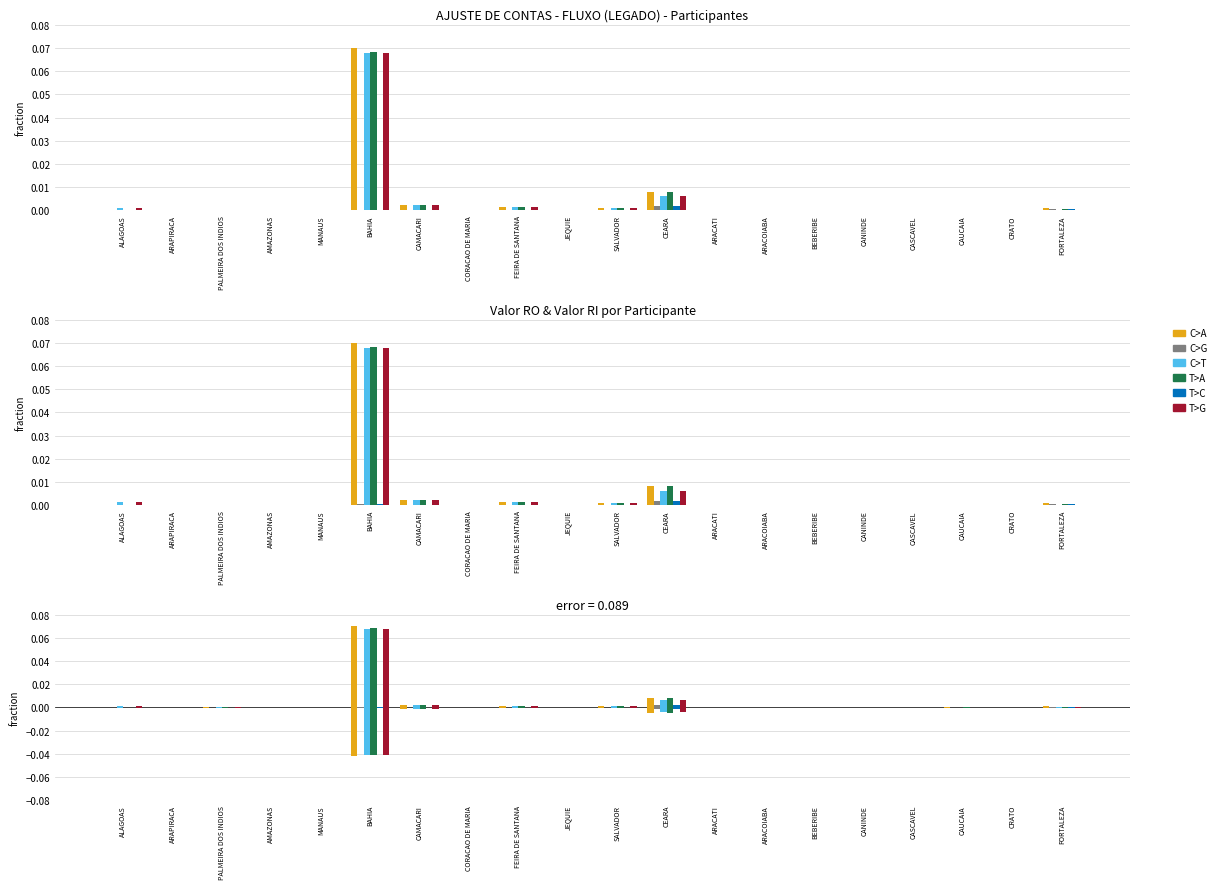

Is it true that T>G equals 0.0 at MANAUS?

False